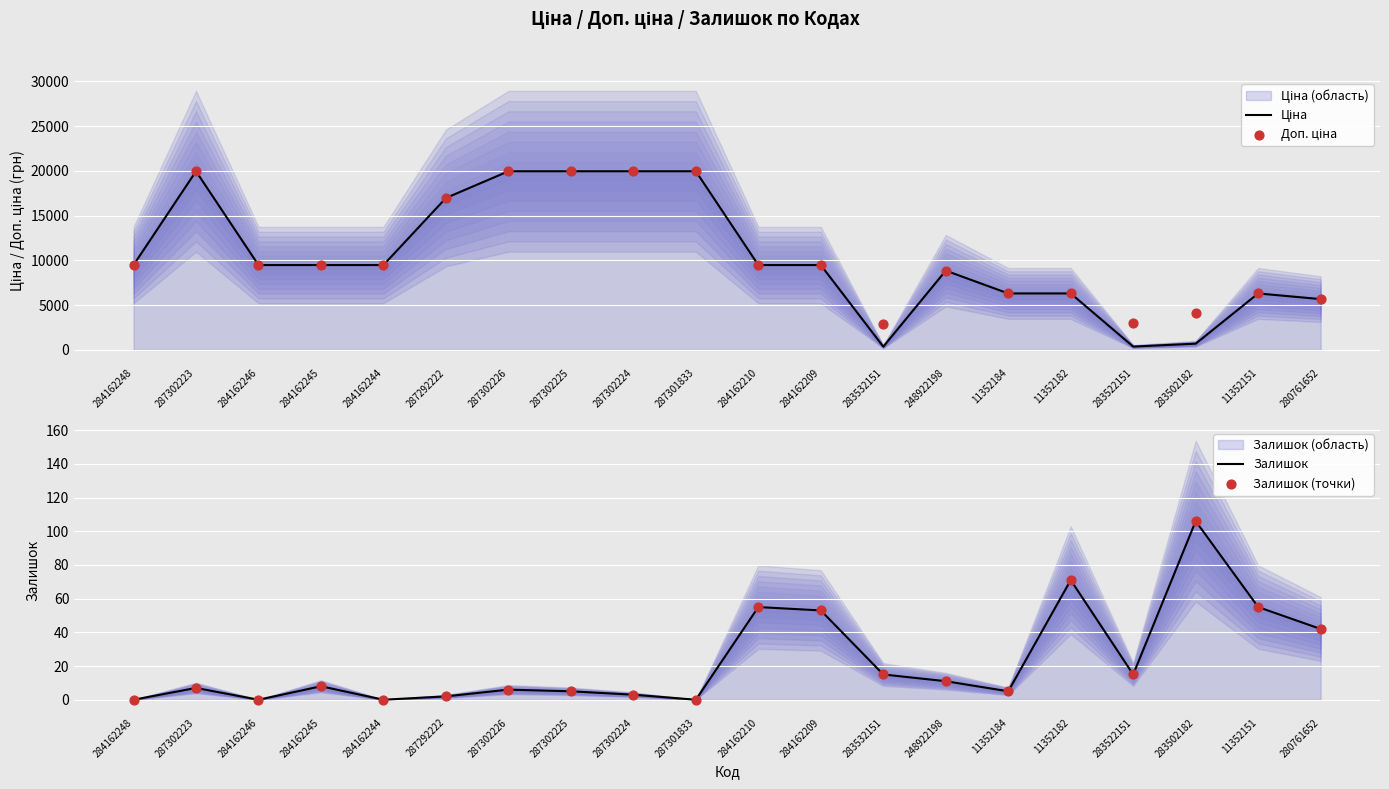

What is the total value across all series at 284162246?

18960.1